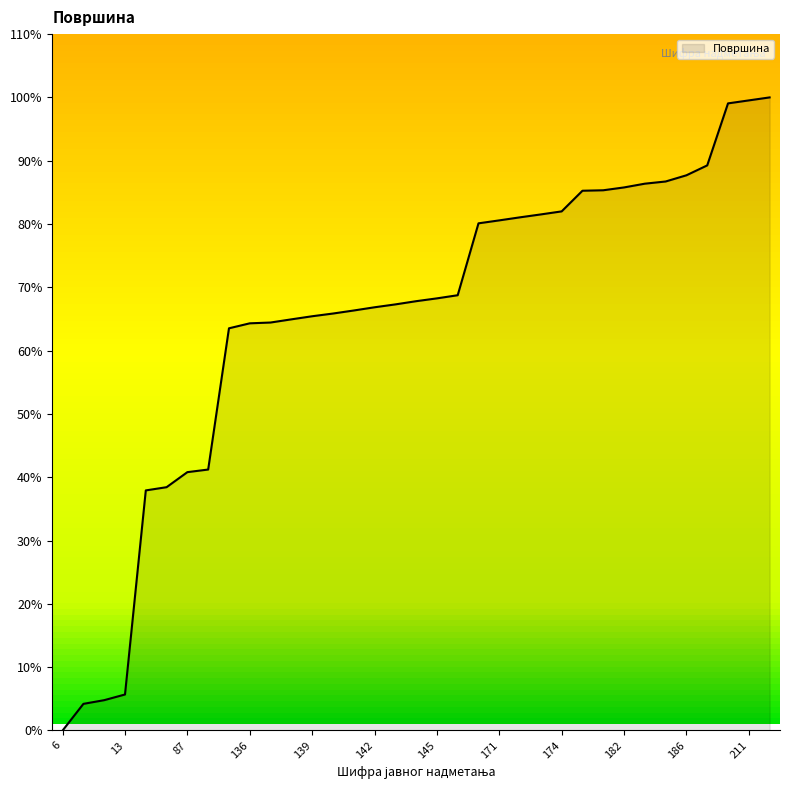

What is the difference between the maximum and minimum values?

100.0